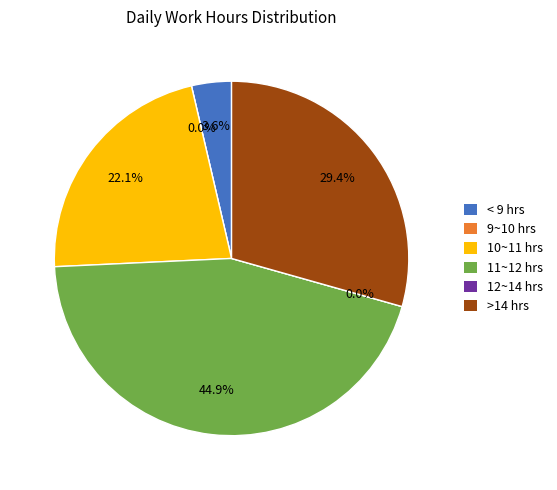

Is there a majority slice in this chart?

No